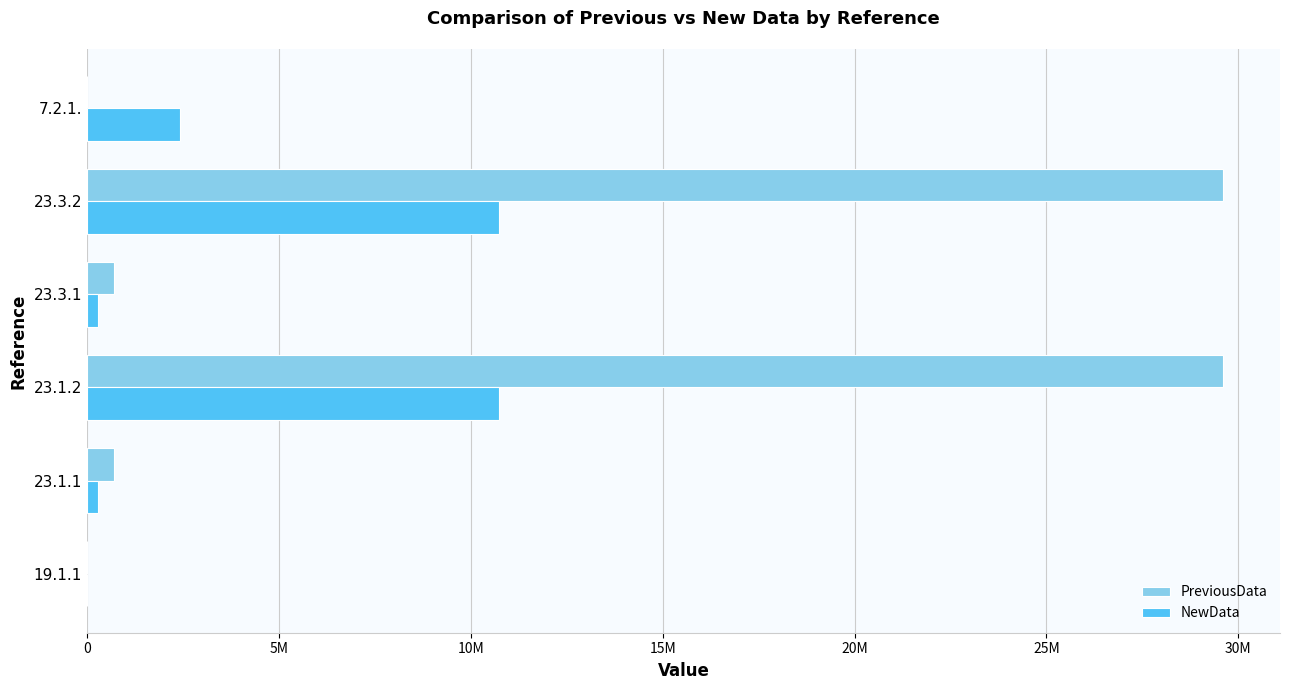

Count the number of data series in this chart.

2